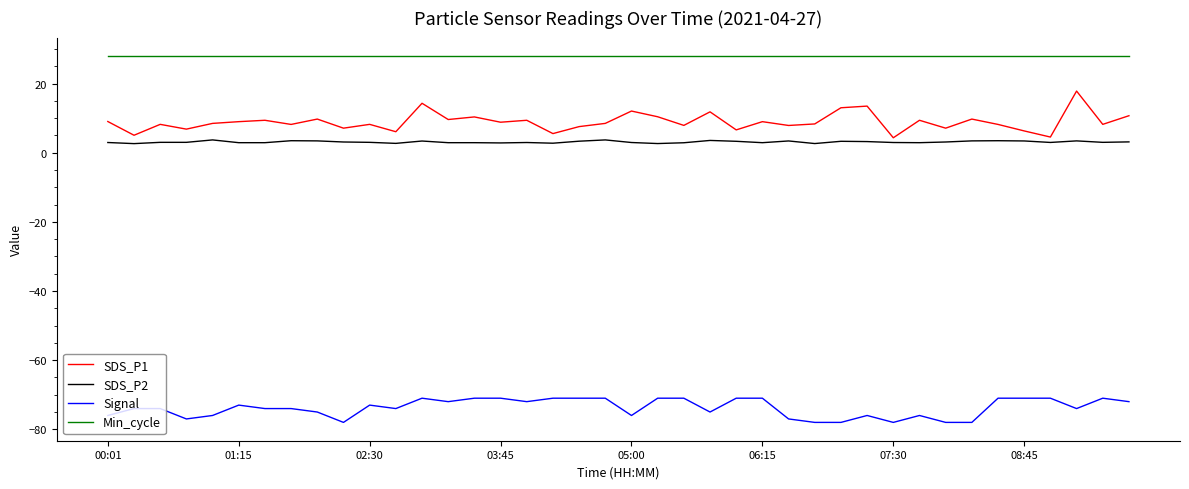

What is the minimum value for SDS_P1?

4.3